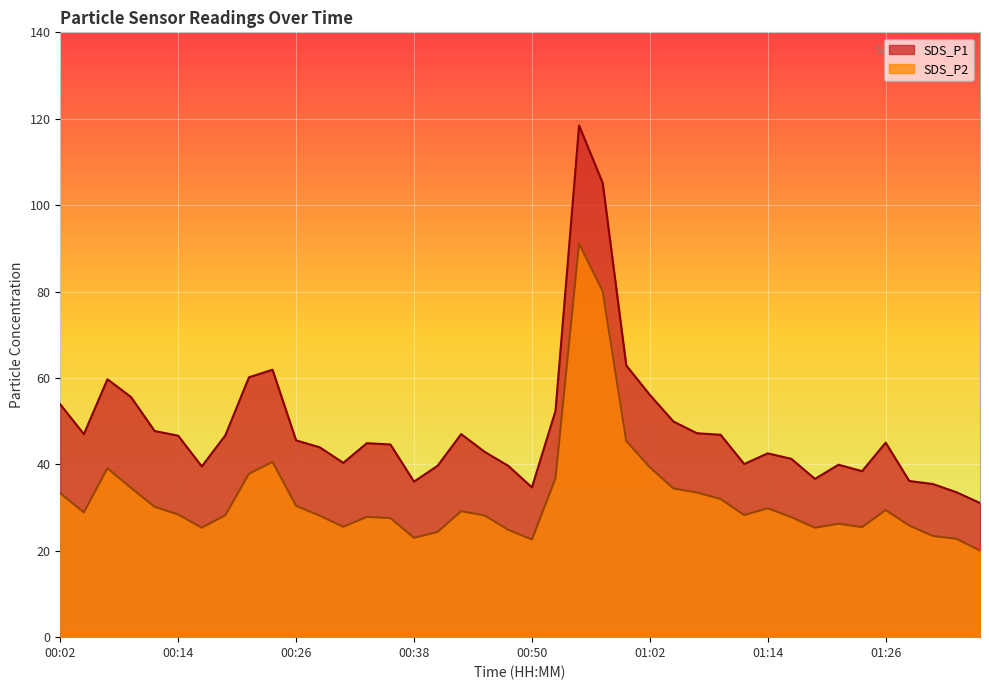

Rank the series by their average value, from highest to lowest.

SDS_P1, SDS_P2